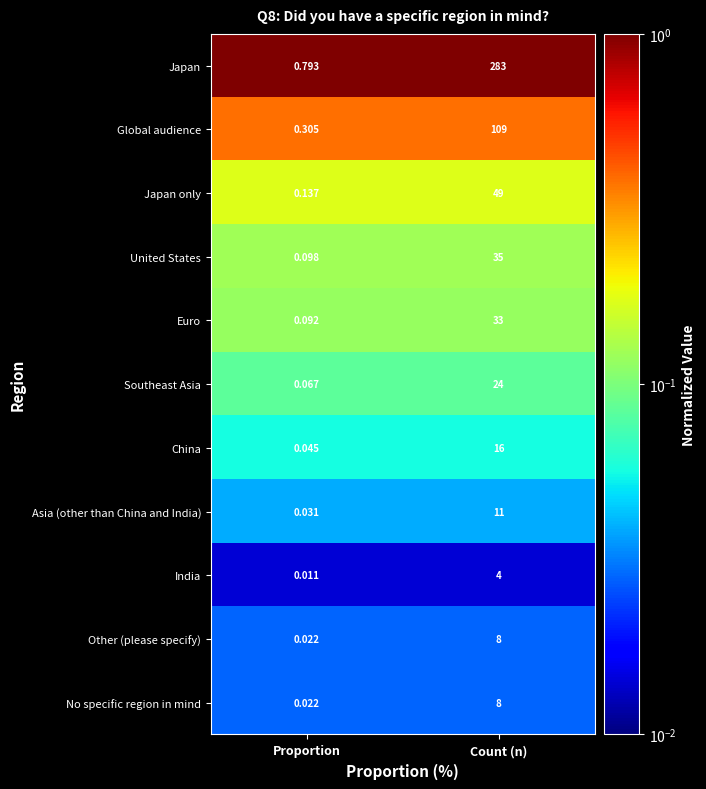

At which label does Asia (other than China and India) reach its peak?

Count (n)